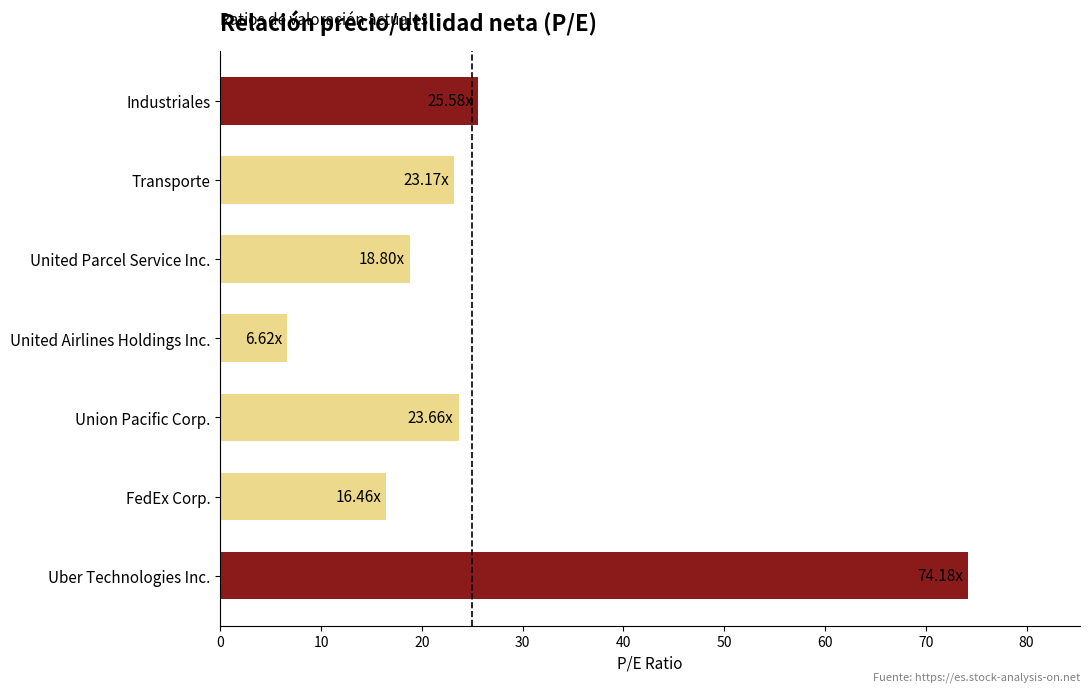

Are the bars horizontal?

Yes